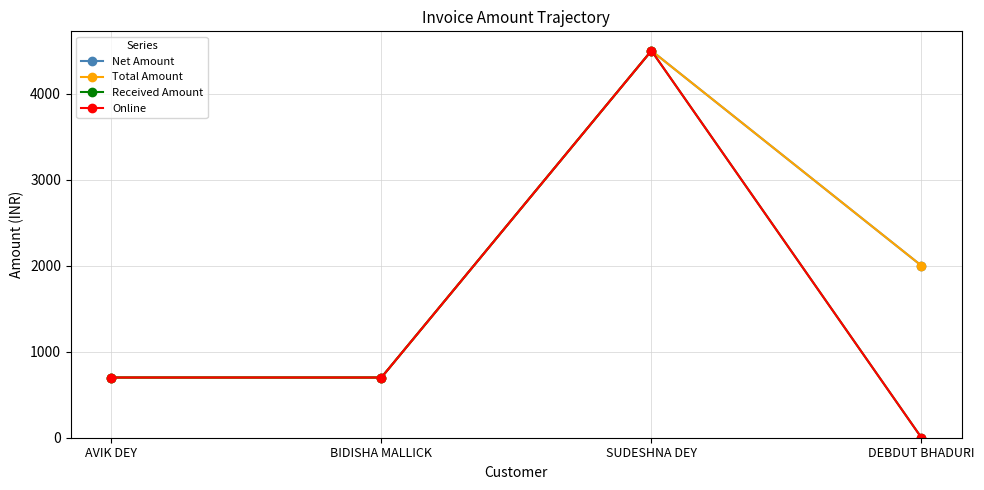

Rank the series by their maximum value, from lowest to highest.

Net Amount, Total Amount, Received Amount, Online